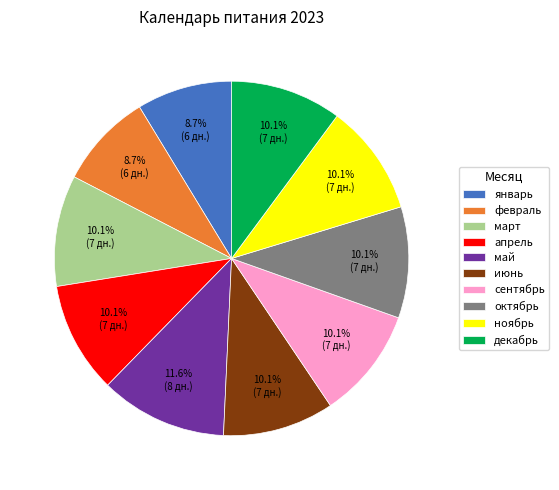

Which has a higher value, ноябрь or январь?

ноябрь